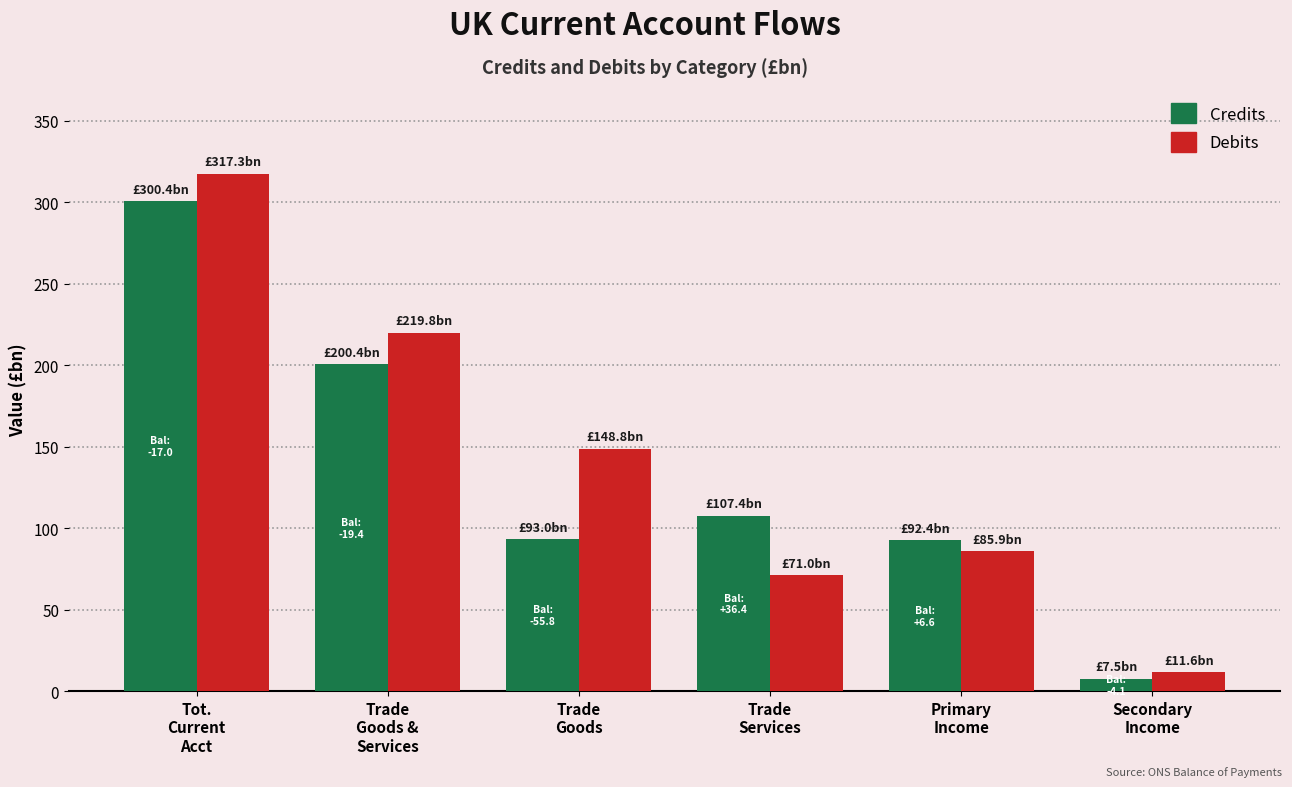

What is the difference between the second highest and minimum values in the Credits series?

192.9